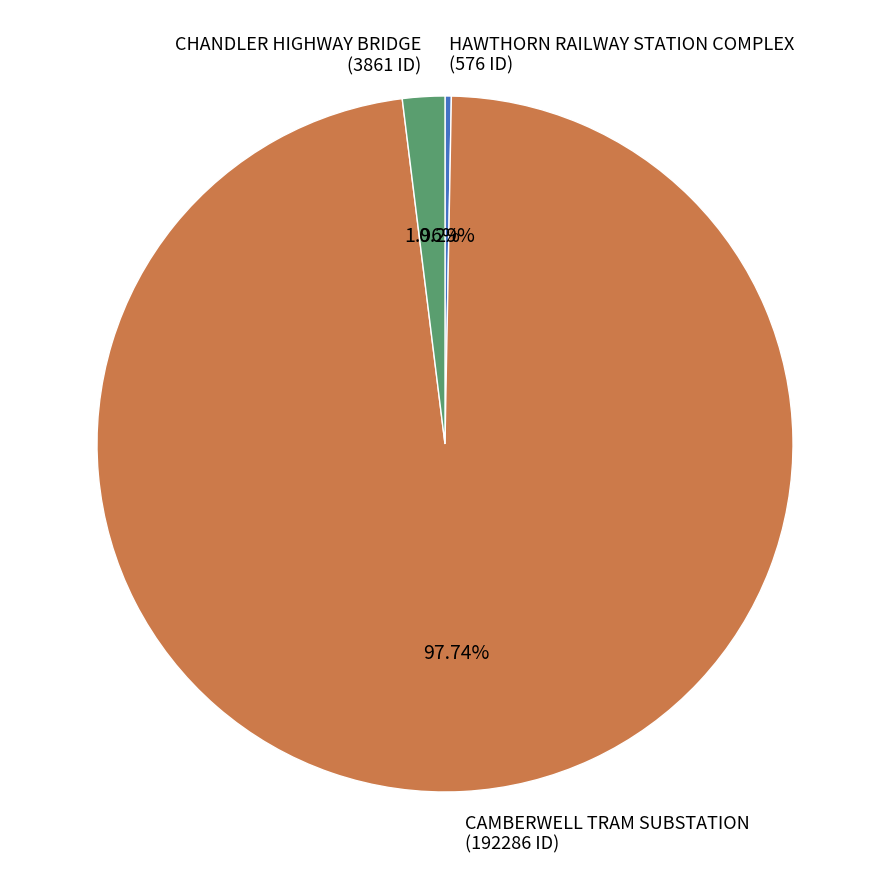

What percentage is the CAMBERWELL TRAM SUBSTATION slice, to the nearest percent?

98%